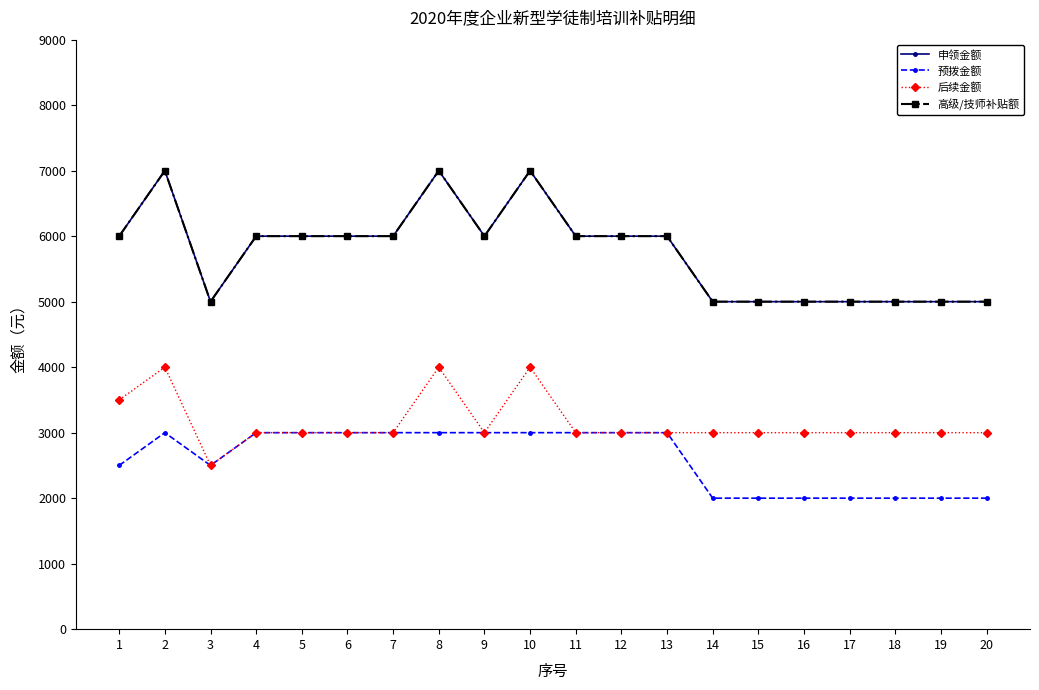

Reading left to right, extract all data points from this chart.

申领金额: 1=6000	2=7000	3=5000	4=6000	5=6000	6=6000	7=6000	8=7000	9=6000	10=7000	11=6000	12=6000	13=6000	14=5000	15=5000	16=5000	17=5000	18=5000	19=5000	20=5000
预拨金额: 1=2500	2=3000	3=2500	4=3000	5=3000	6=3000	7=3000	8=3000	9=3000	10=3000	11=3000	12=3000	13=3000	14=2000	15=2000	16=2000	17=2000	18=2000	19=2000	20=2000
后续金额: 1=3500	2=4000	3=2500	4=3000	5=3000	6=3000	7=3000	8=4000	9=3000	10=4000	11=3000	12=3000	13=3000	14=3000	15=3000	16=3000	17=3000	18=3000	19=3000	20=3000
高级/技师补贴额: 1=6000	2=7000	3=5000	4=6000	5=6000	6=6000	7=6000	8=7000	9=6000	10=7000	11=6000	12=6000	13=6000	14=5000	15=5000	16=5000	17=5000	18=5000	19=5000	20=5000